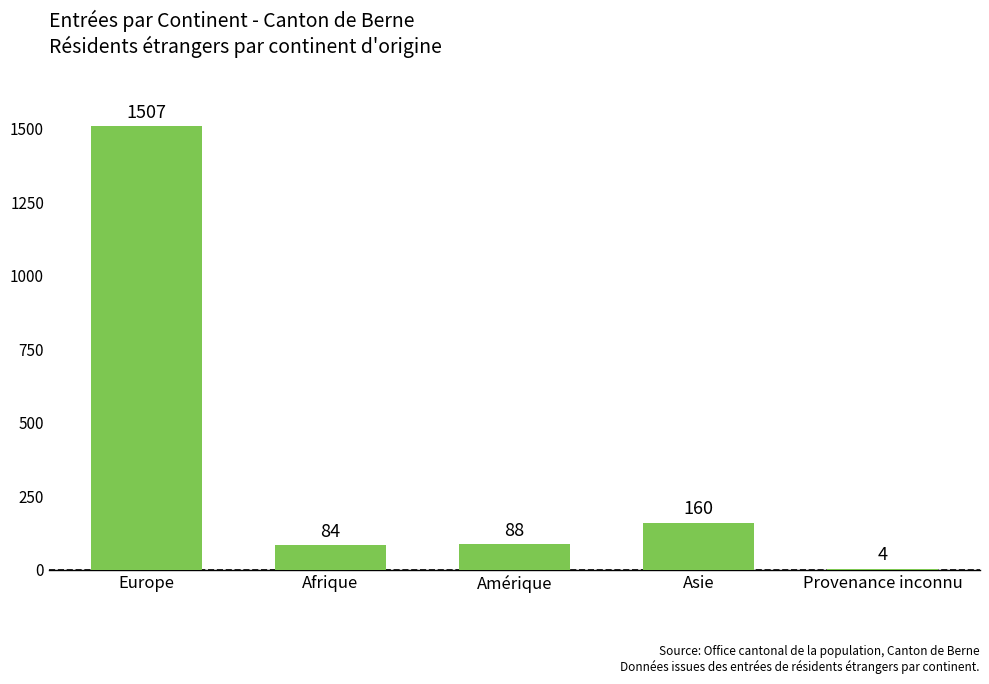

Where does the data first go above 88?

Europe